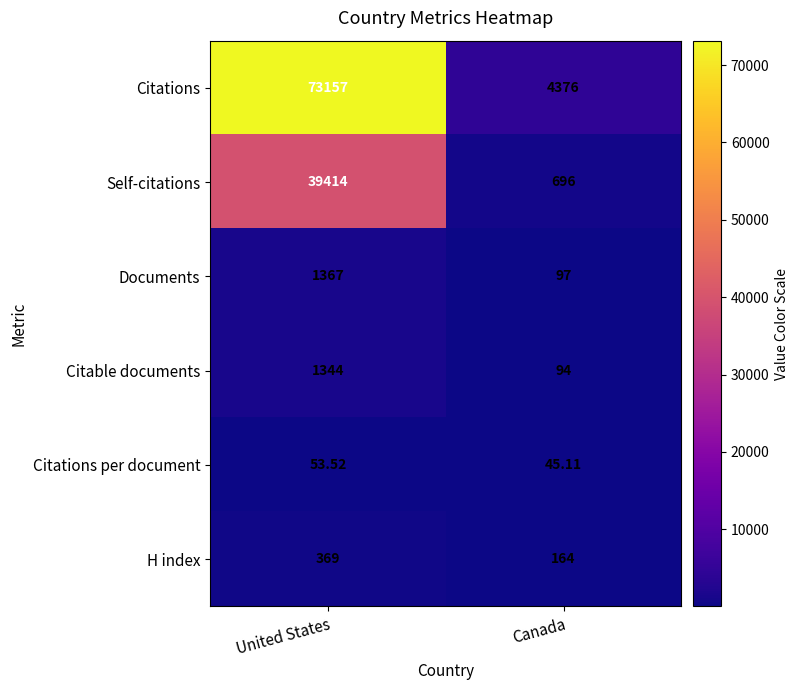

Which category has the lowest value across all series?

Canada